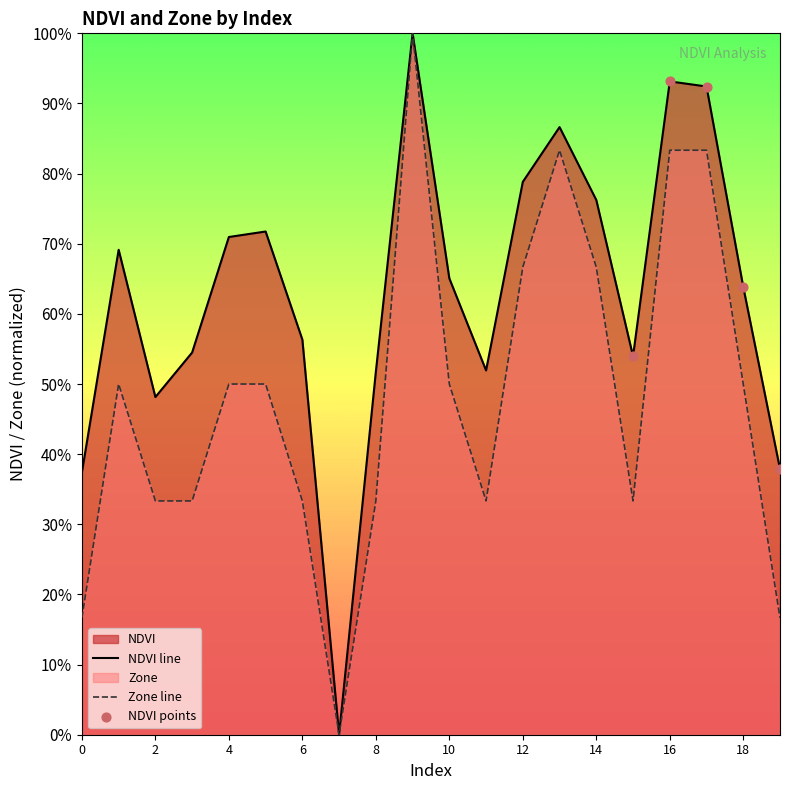

Is the value of NDVI at 11 greater than the value of Zone at 18?

Yes